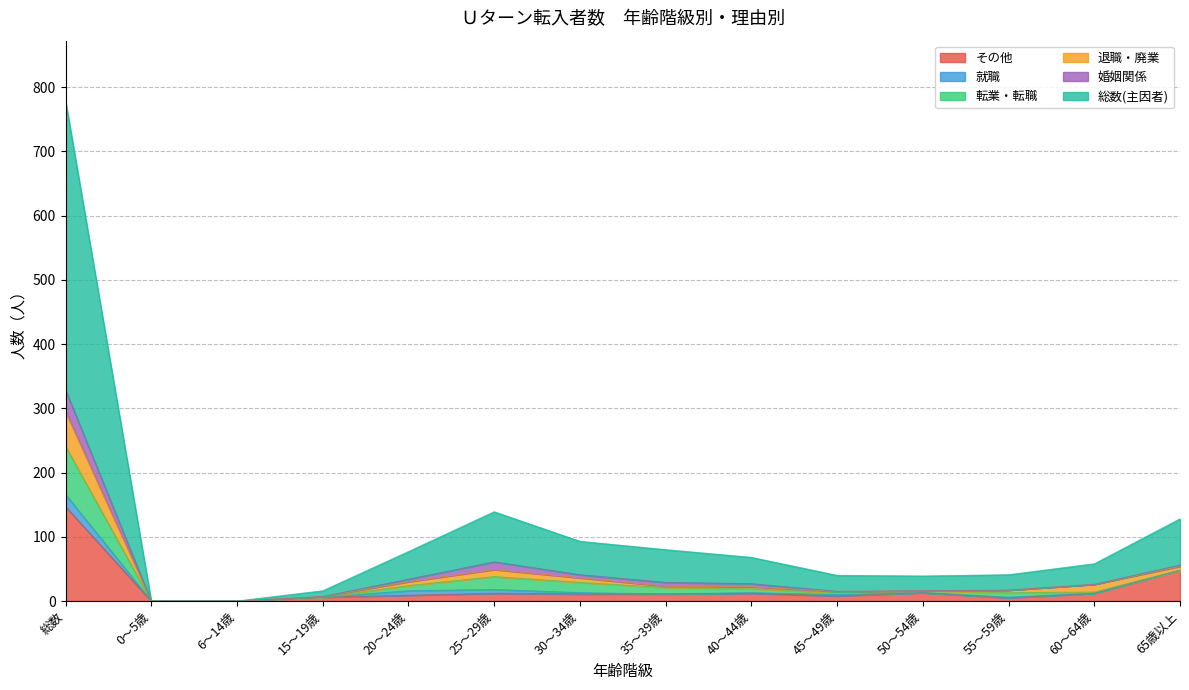

What are all the series names shown in the legend?

その他, 就職, 転業・転職, 退職・廃業, 婚姻関係, 総数(主因者)